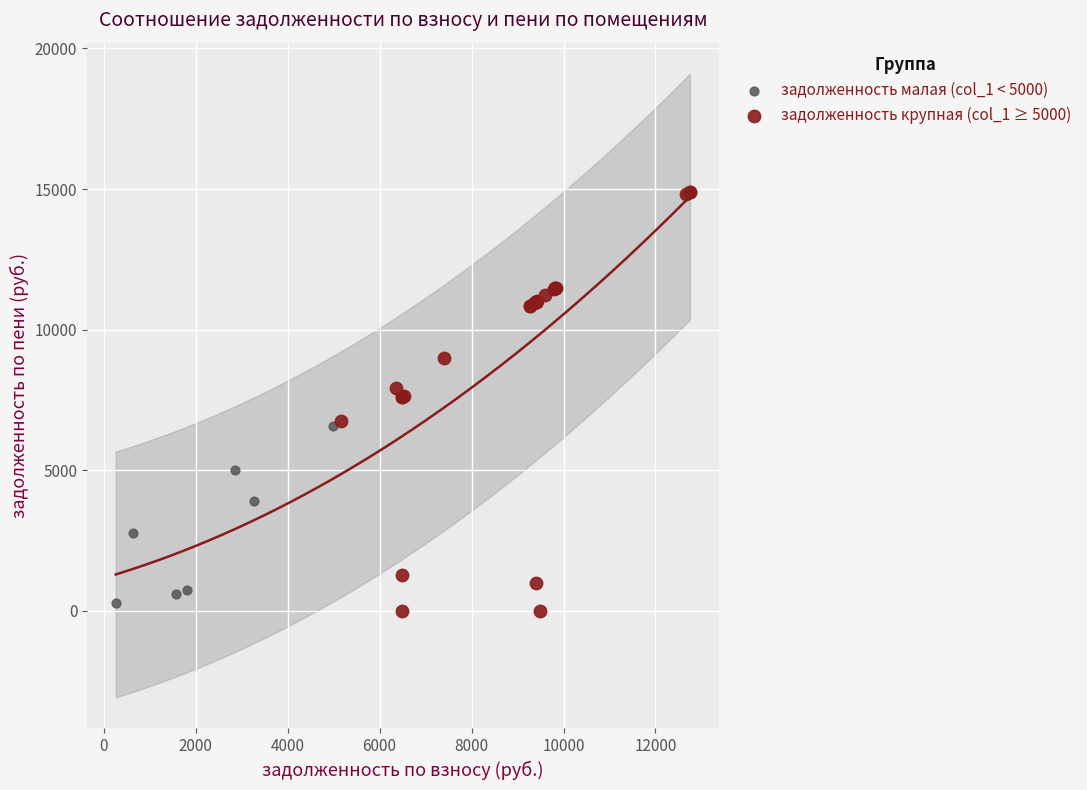

Which series reaches the maximum Y coordinate?

задолженность крупная (col_1 ≥ 5000)